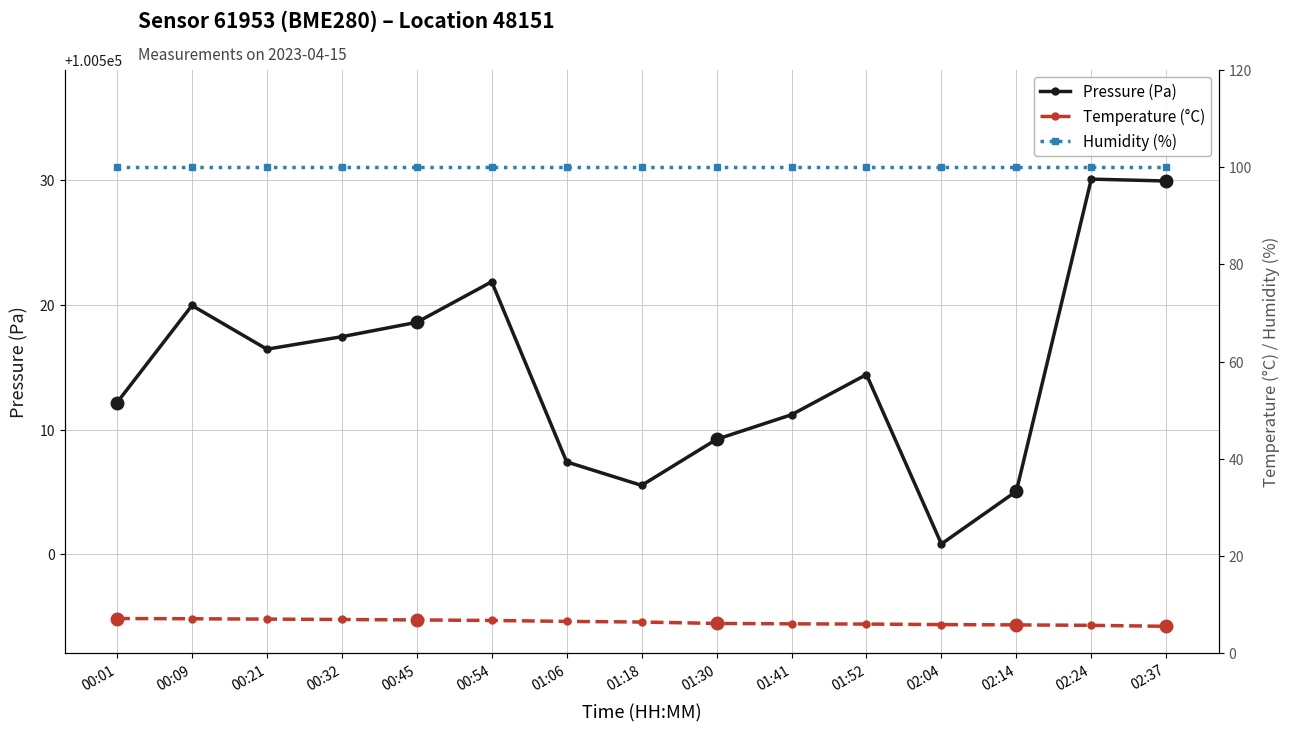

What position from the left is 02:24?

14